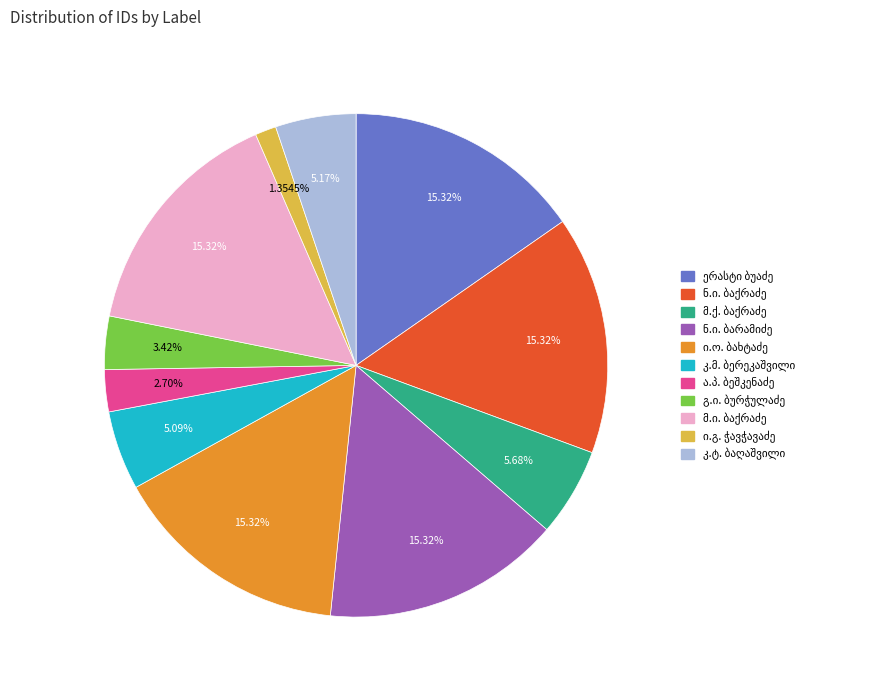

Does any single category account for the majority?

No